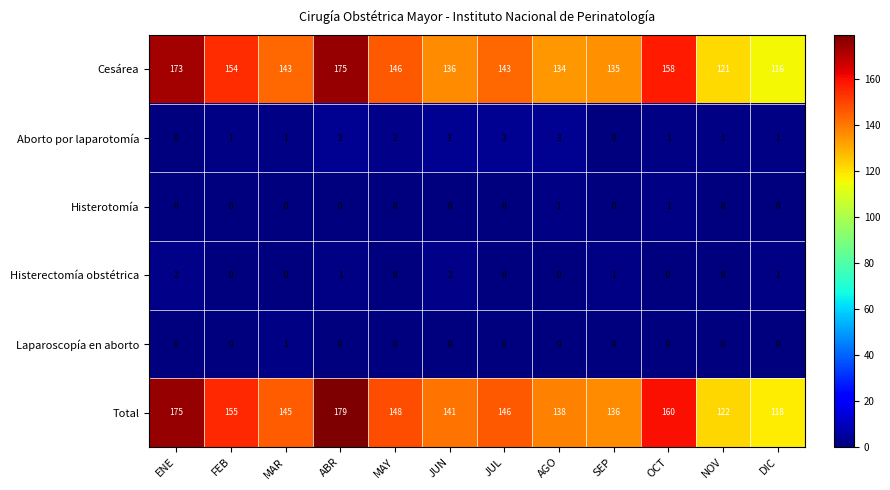

Where does the Cesárea series first go above 143?

ENE